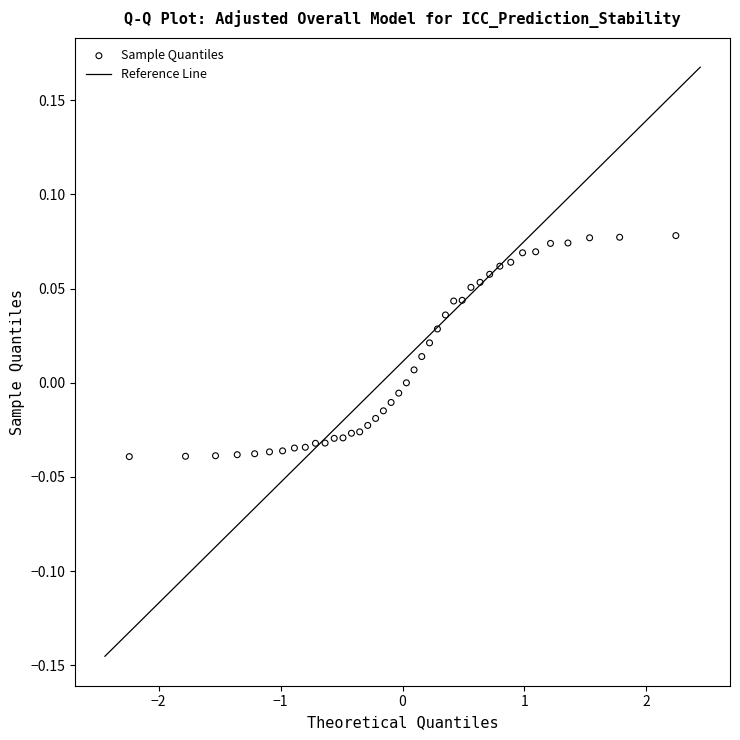

What is the range of X values (max minus min)?

4.5